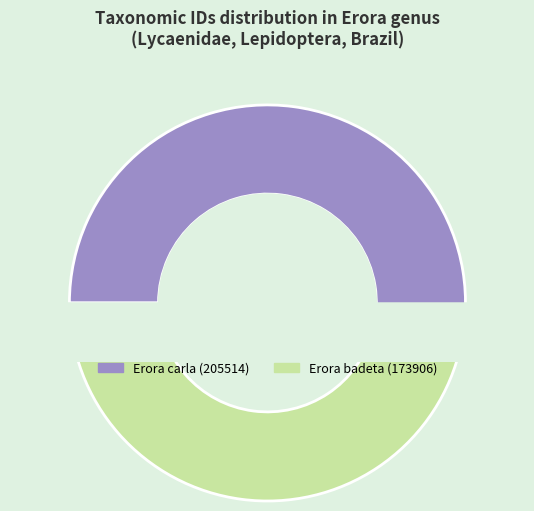

Is it true that Erora carla is 40% of the pie?

False